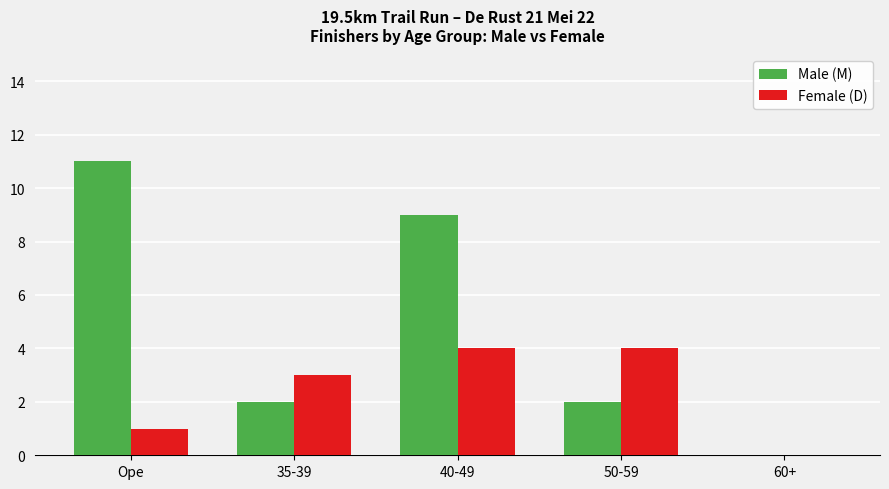

What is the sum of the Female (D) values at 60+ and 50-59?

4